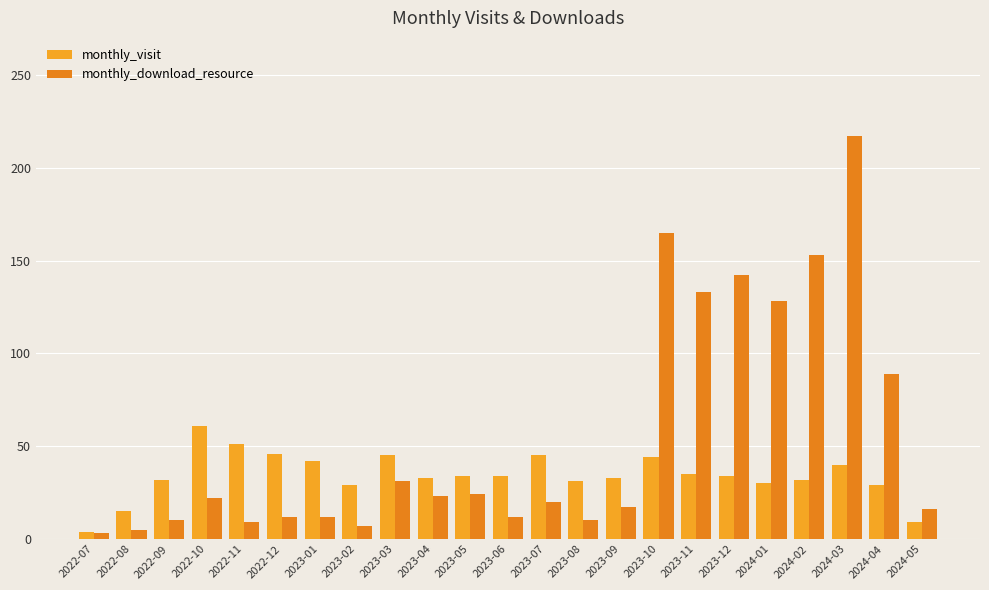

Rank the categories by monthly_download_resource value from highest to lowest.

2024-03, 2023-10, 2024-02, 2023-12, 2023-11, 2024-01, 2024-04, 2023-03, 2023-05, 2023-04, 2022-10, 2023-07, 2023-09, 2024-05, 2022-12, 2023-01, 2023-06, 2022-09, 2023-08, 2022-11, 2023-02, 2022-08, 2022-07